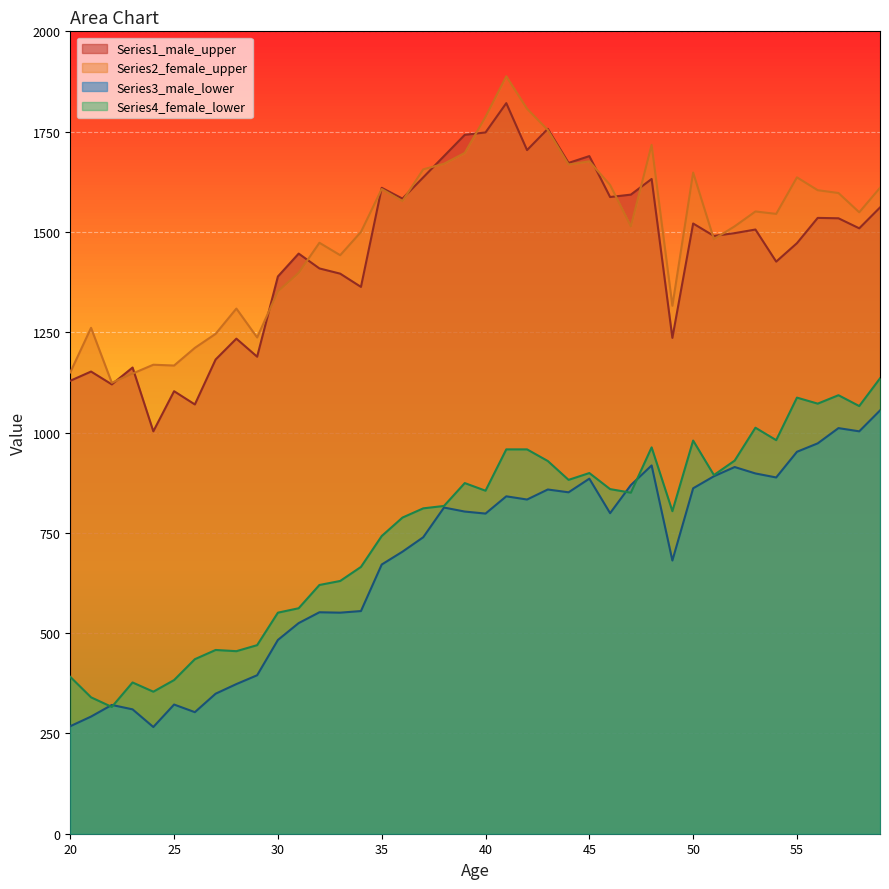

What is the difference between the highest and lowest values at 26?

908